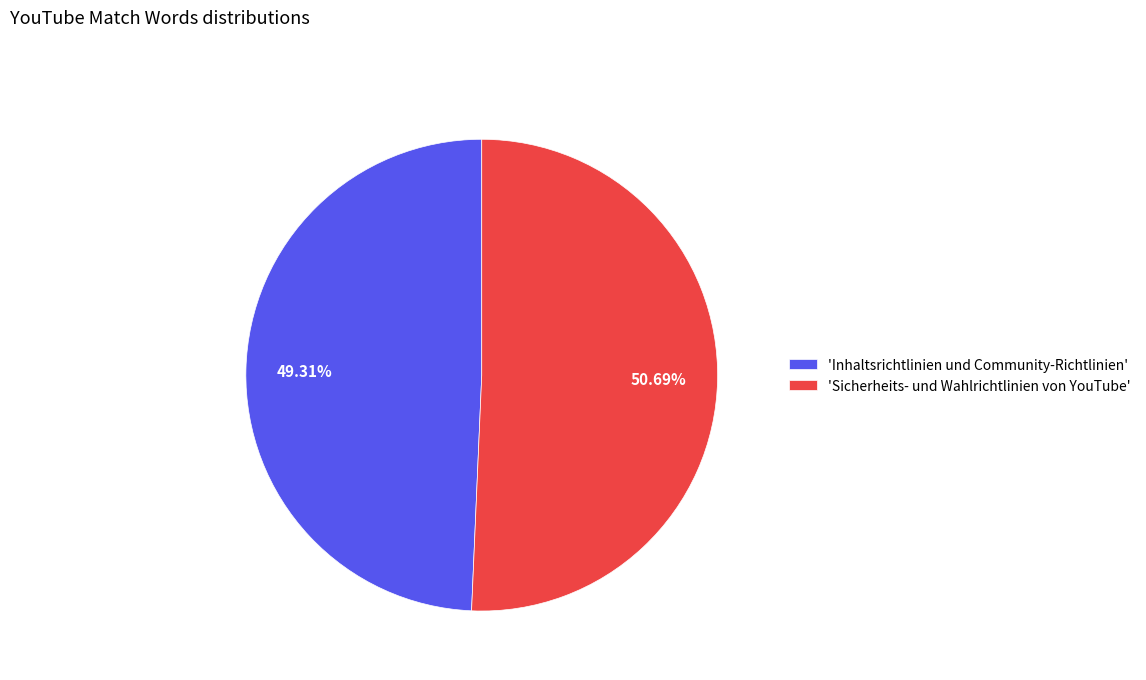

To the nearest percent, what is the difference between the largest and smallest slice percentages?

1%